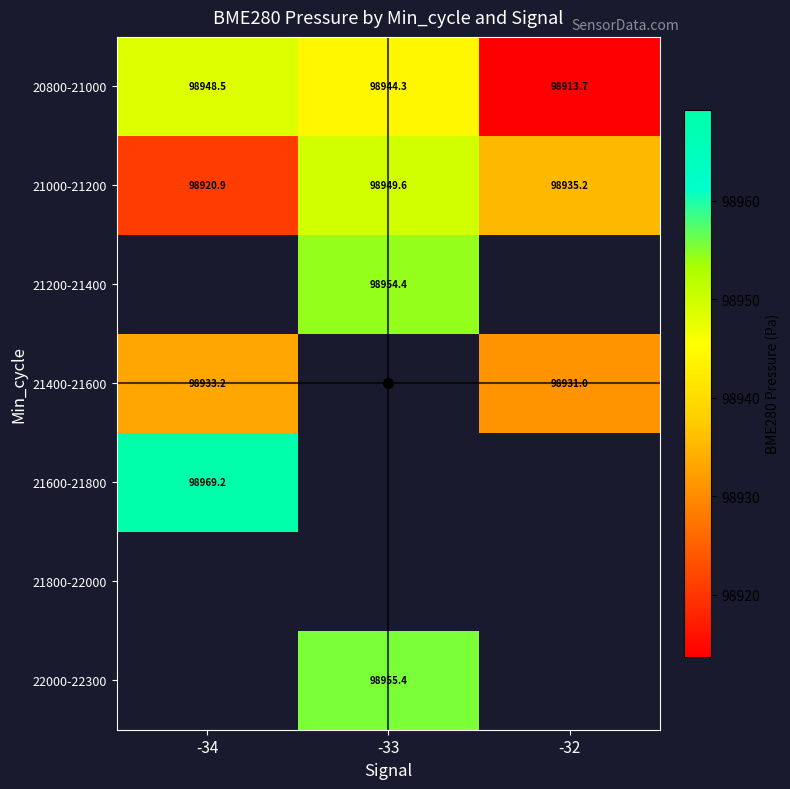

Which series has the largest total across all categories?

20800-21000